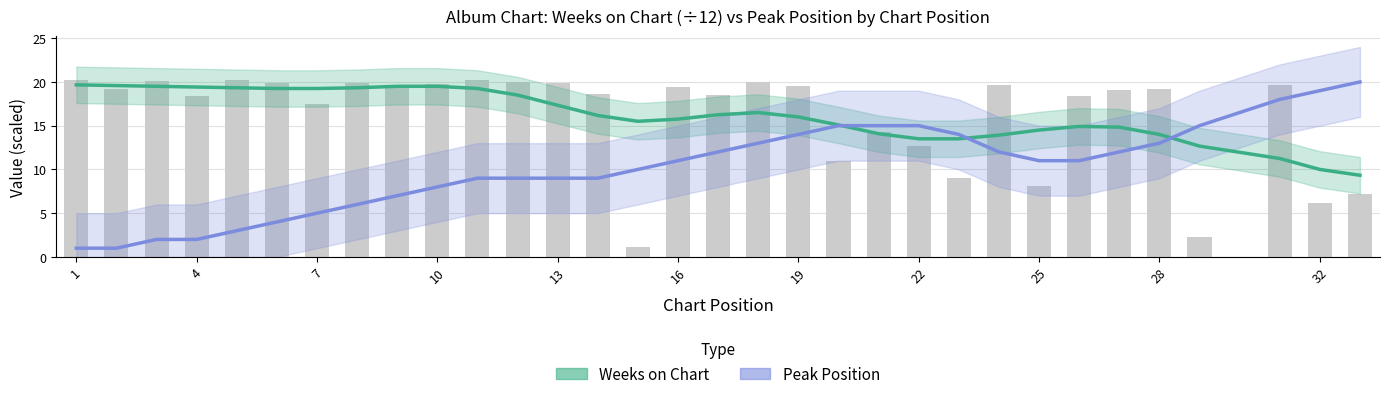

Which series has the largest total across all categories?

Weeks on Chart